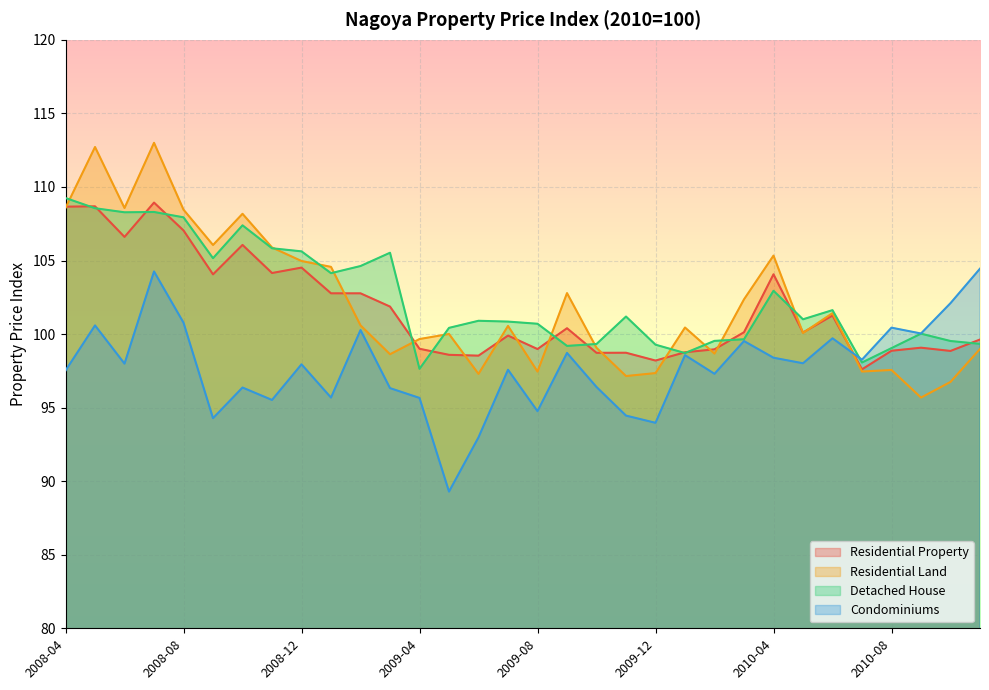

The Residential Property series shows 104.1 at 2010-04. True or false?

True